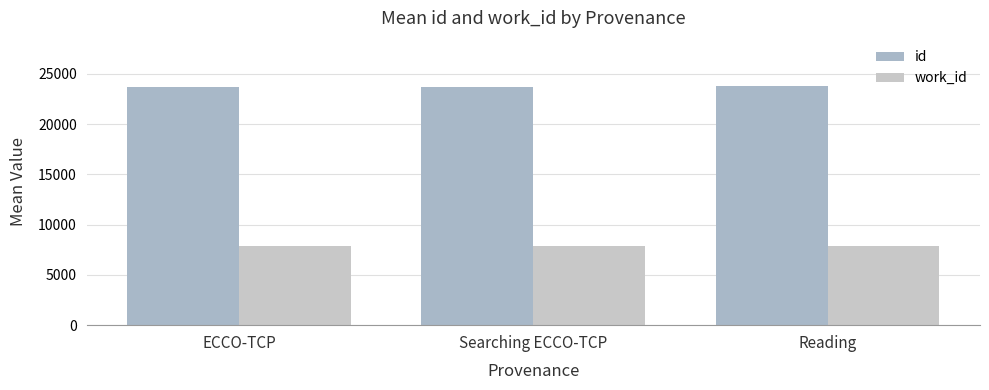

What is the total value across all series at Searching ECCO-TCP?

31505.0